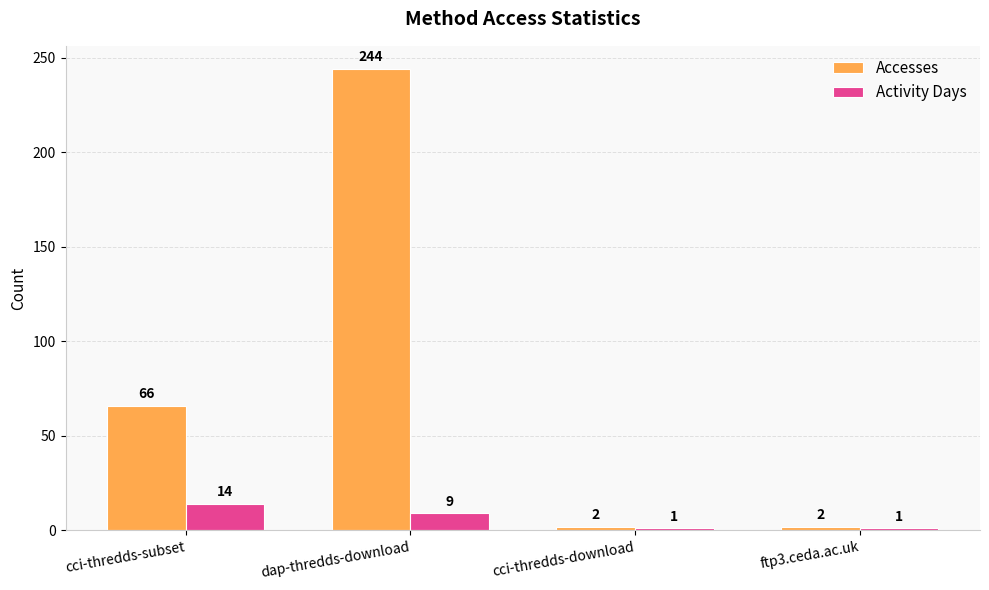

What is the value of the Activity Days bar at the 3rd from the left?

1